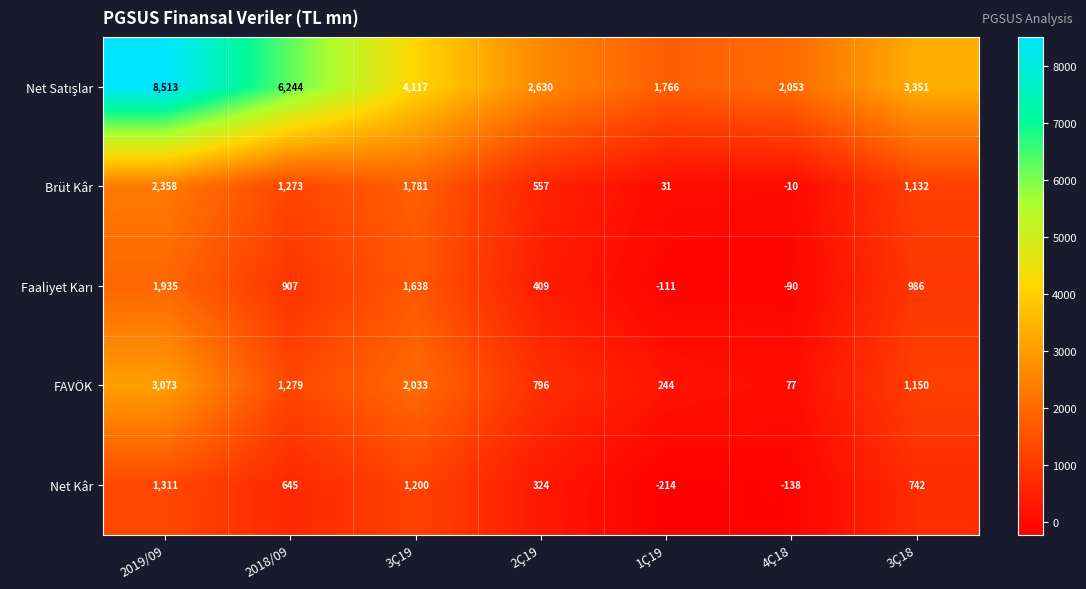

What is the total value across all series at 1Ç19?

1716